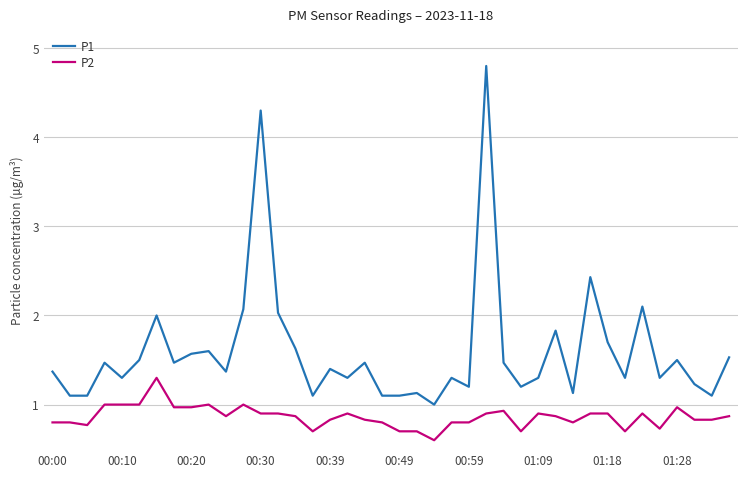

Which series has the largest range (max minus min)?

P1